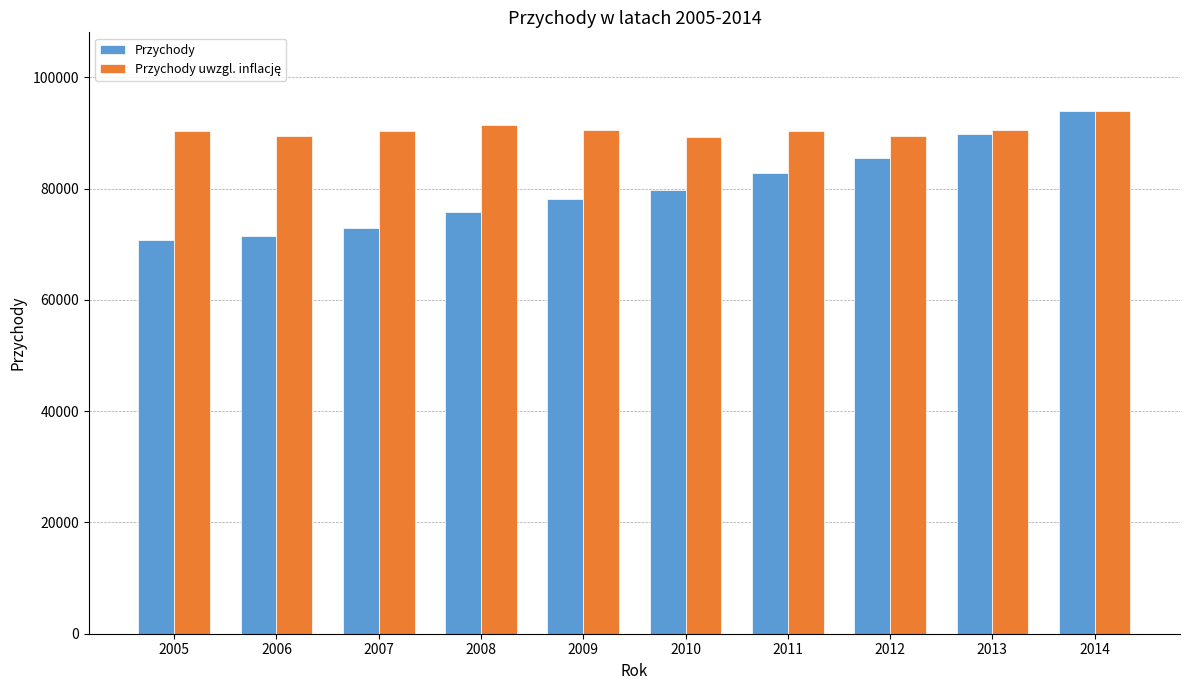

At how many categories does at least one series exceed 82664?

10